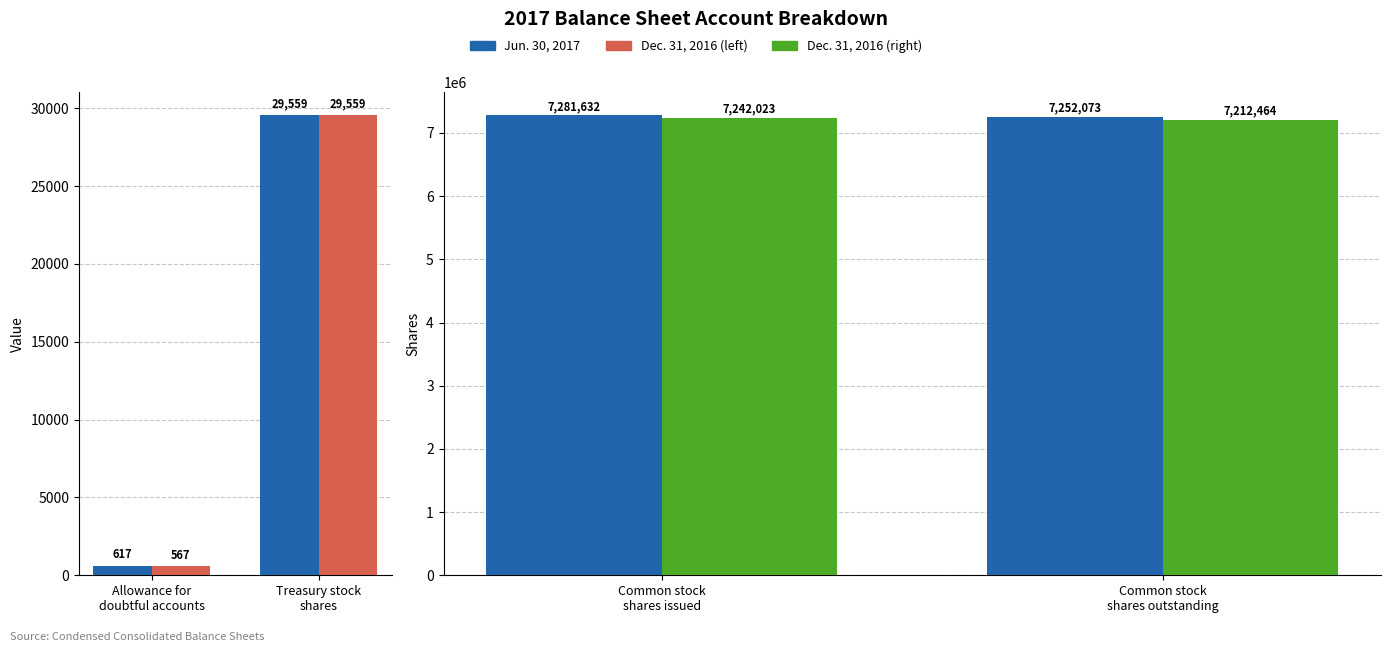

Is the value of Dec. 31, 2016 at Common stock shares issued greater than the value of Jun. 30, 2017 at Common stock shares issued?

No